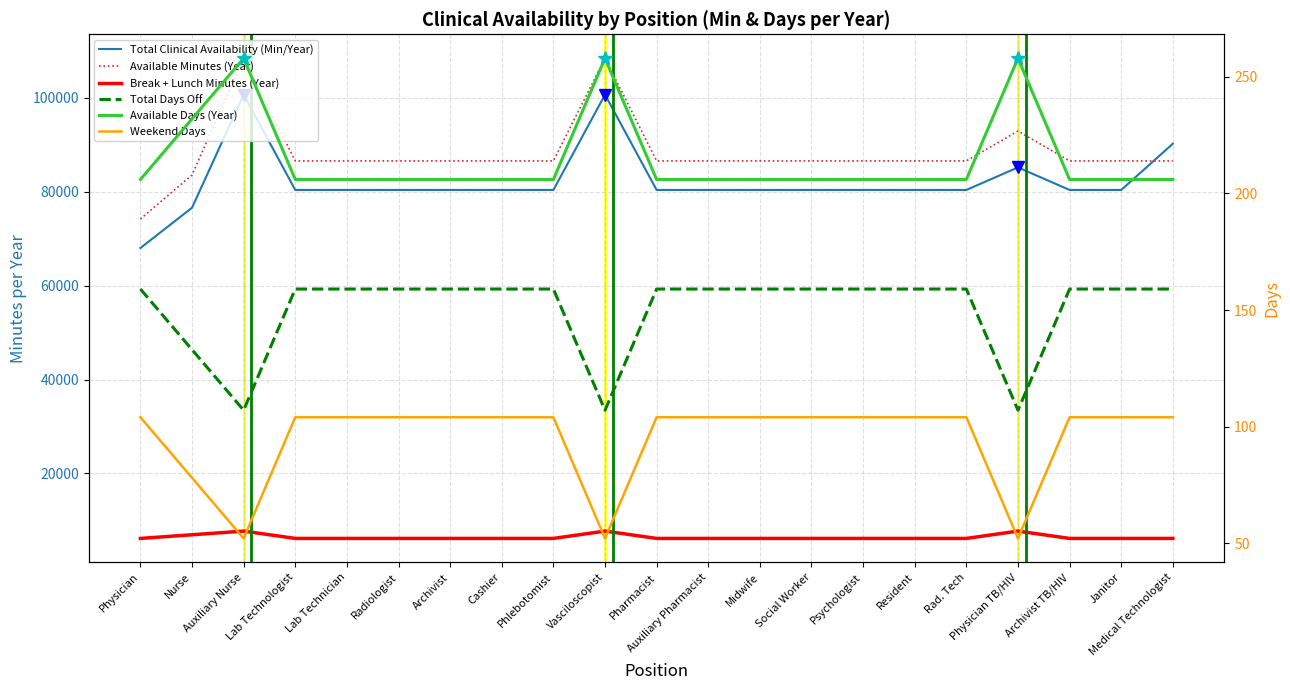

True or false: Available Days (Year) has more than 1 points higher than both neighbors.

True